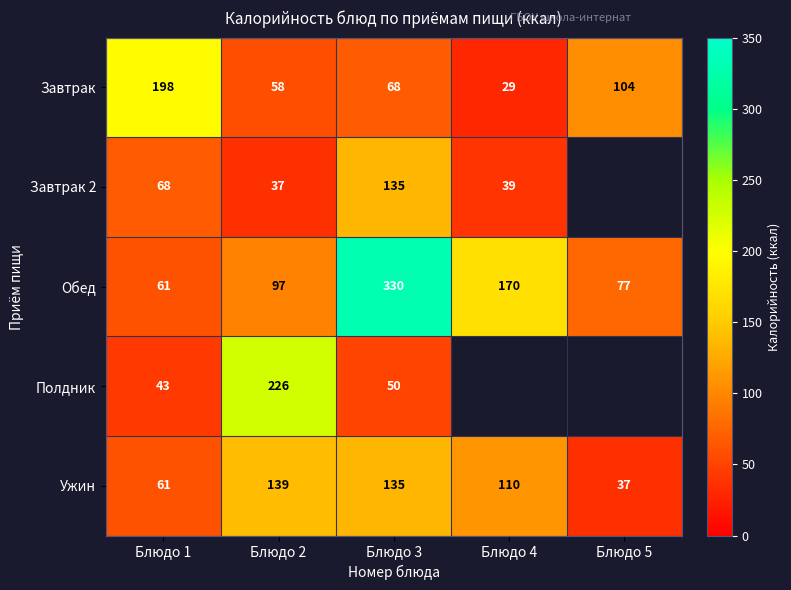

Between Блюдо 4 and Блюдо 2, which is larger?

Блюдо 2